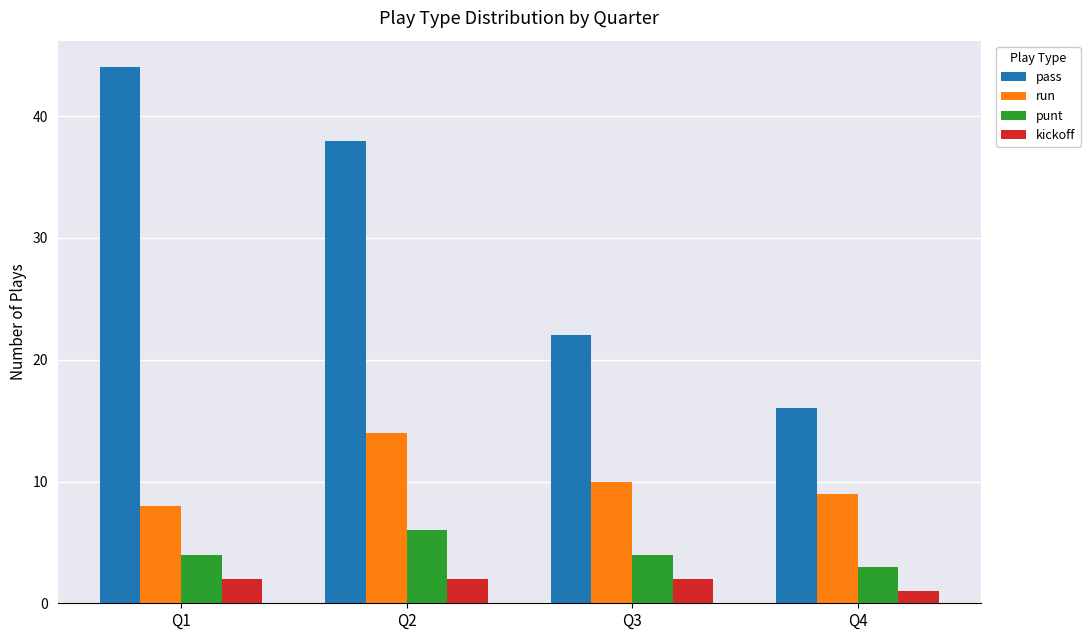

Which series has the largest range (max minus min)?

pass